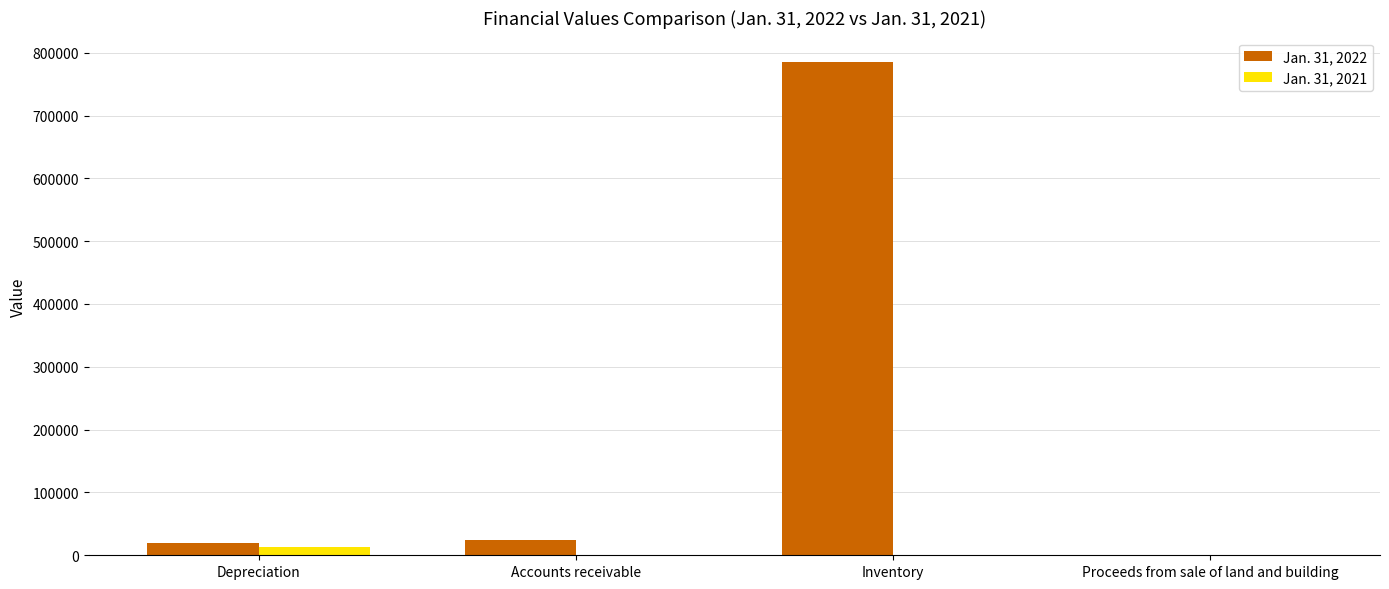

Between Accounts receivable and Inventory, which series saw the biggest shift?

Jan. 31, 2022